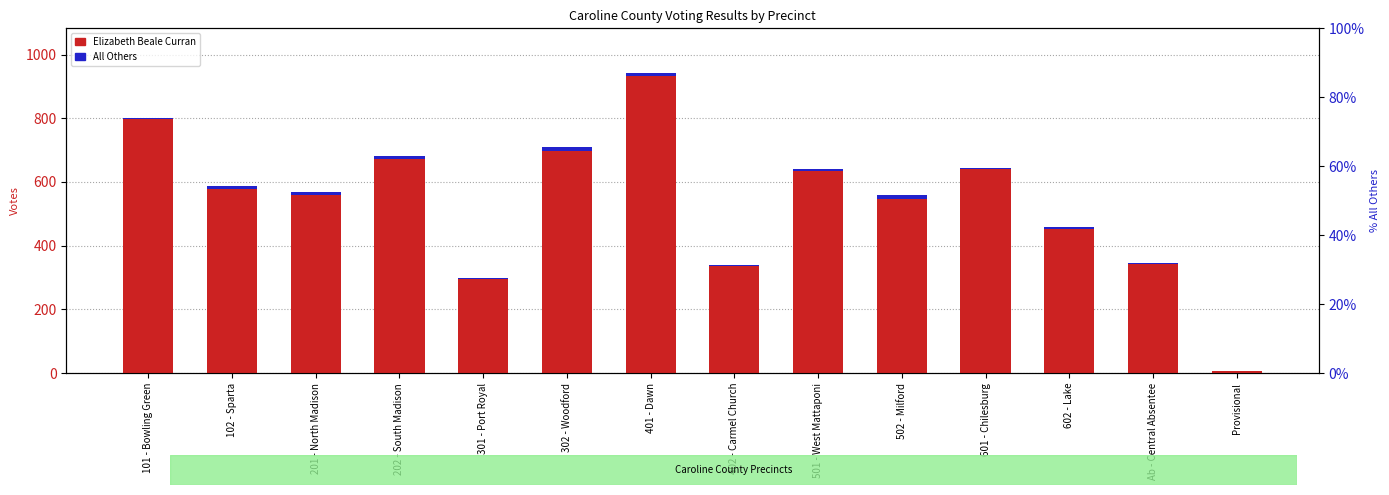

Which label corresponds to the smallest value in the chart?

Provisional